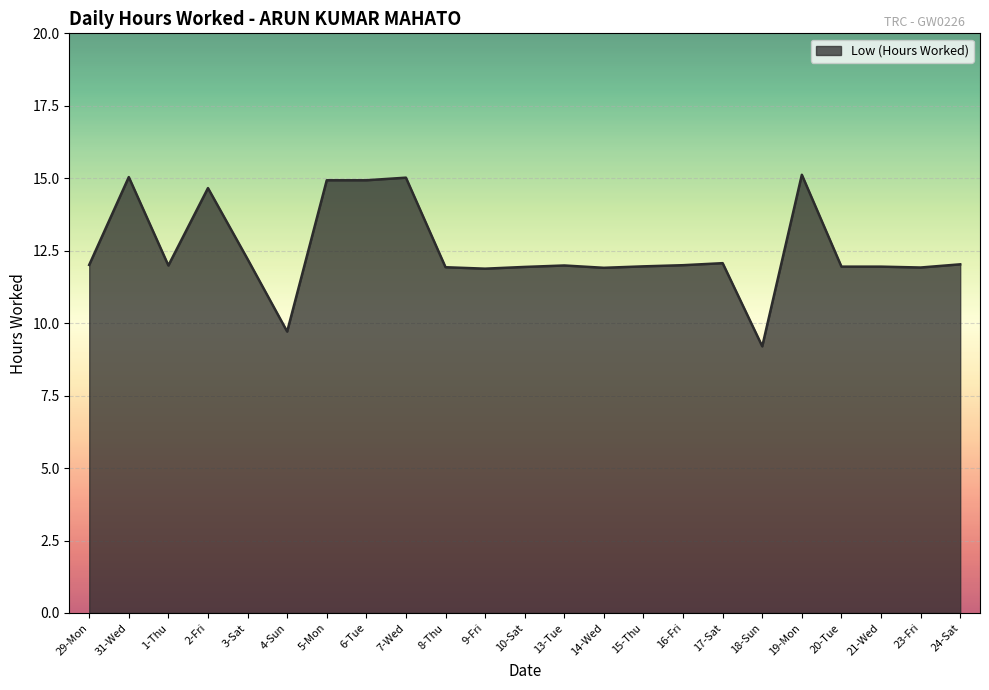

At which category does the data reach its first local valley?

1-Thu